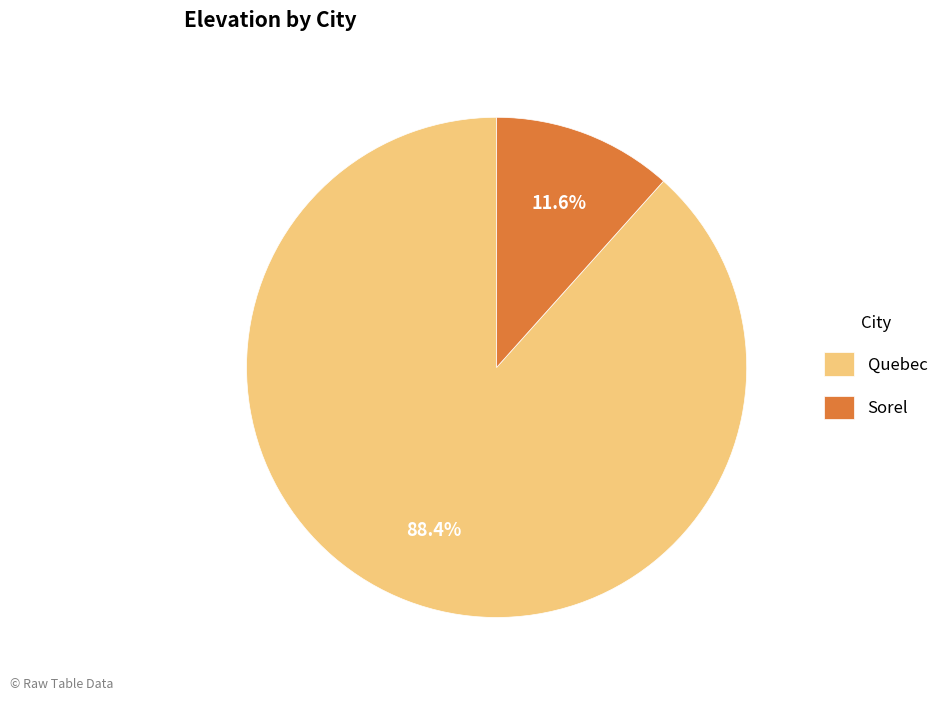

Is it true that Sorel is 25% of the pie?

False